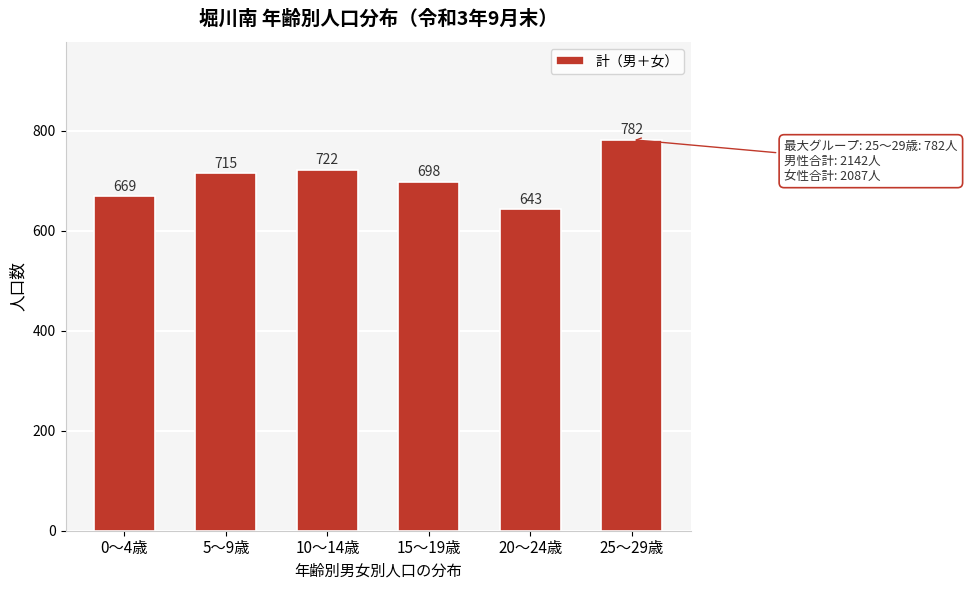

Reading left to right, what are all the values shown in this chart?

669	715	722	698	643	782